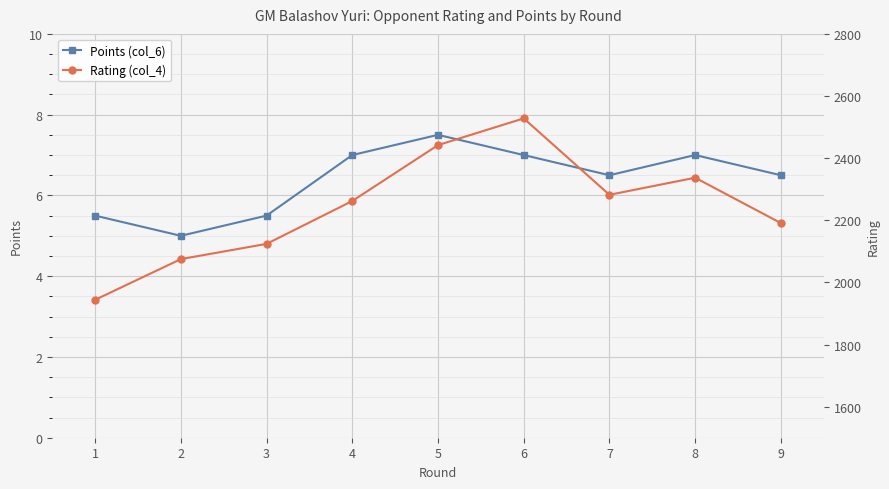

The value of Rating (col_4) at 3 is 1131.7. True or false?

False